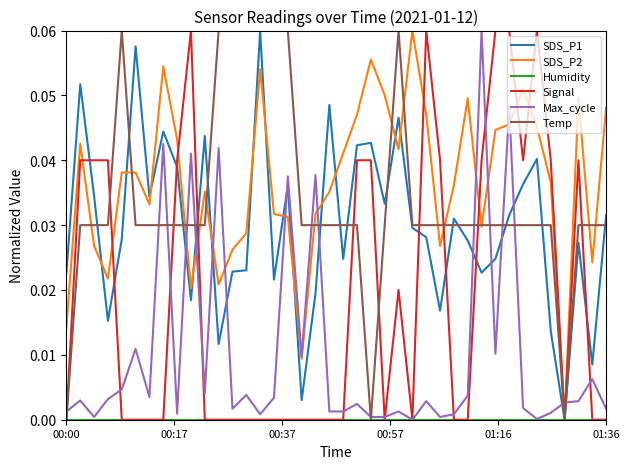

Which series has the largest total across all categories?

SDS_P2